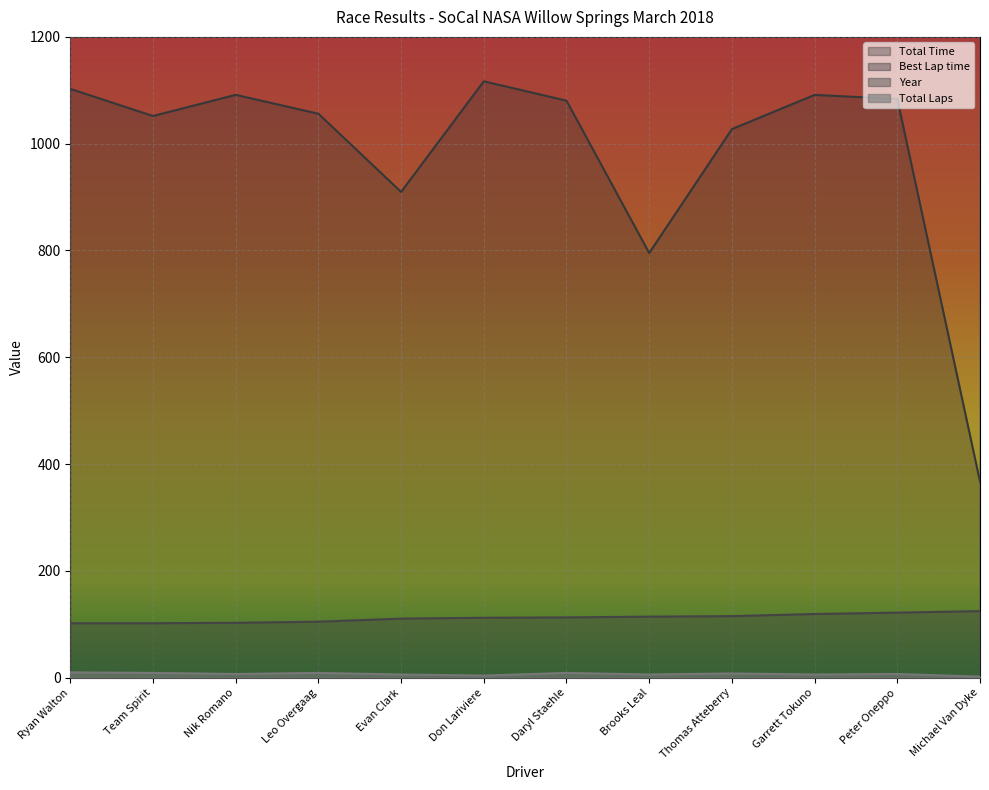

The Best Lap time series shows 59.2 at Evan Clark. True or false?

False